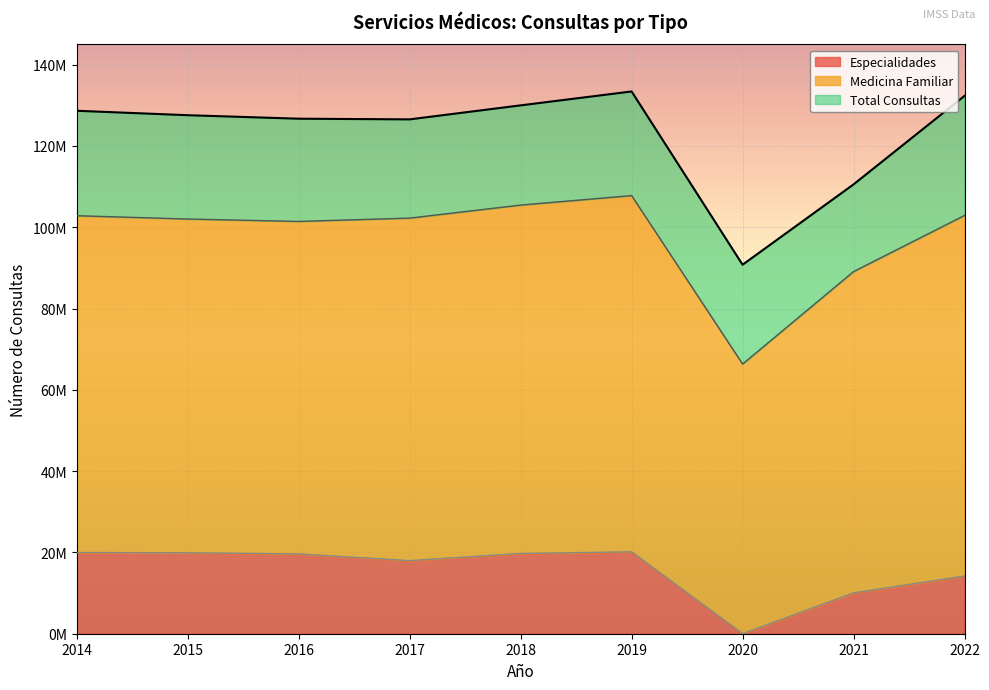

True or false: Total Consultas and Especialidades cross at least once.

False